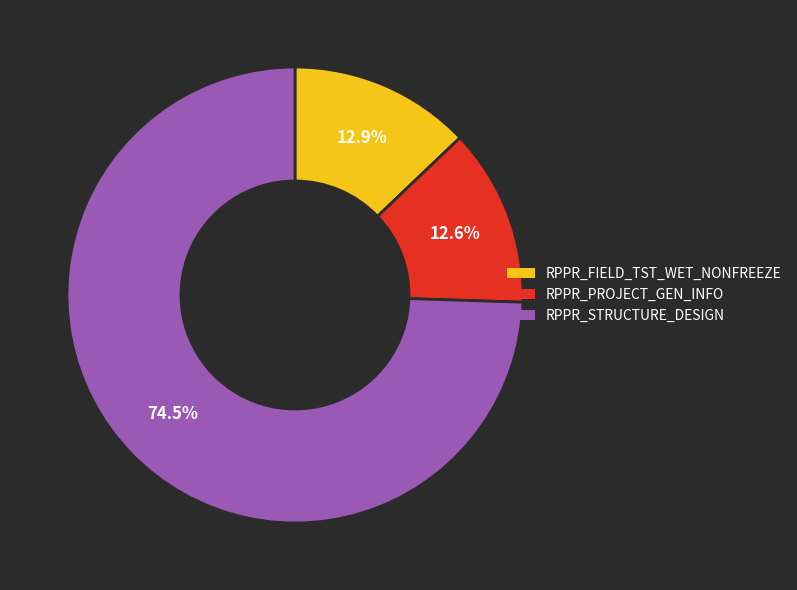

Is it true that RPPR_PROJECT_GEN_INFO is 22% of the pie?

False